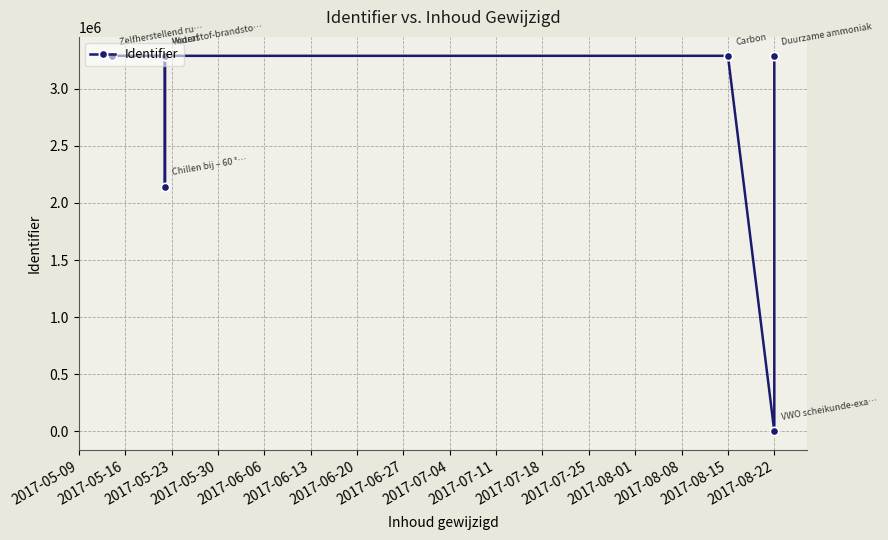

What is the value of the 5th point from the left?

3287747